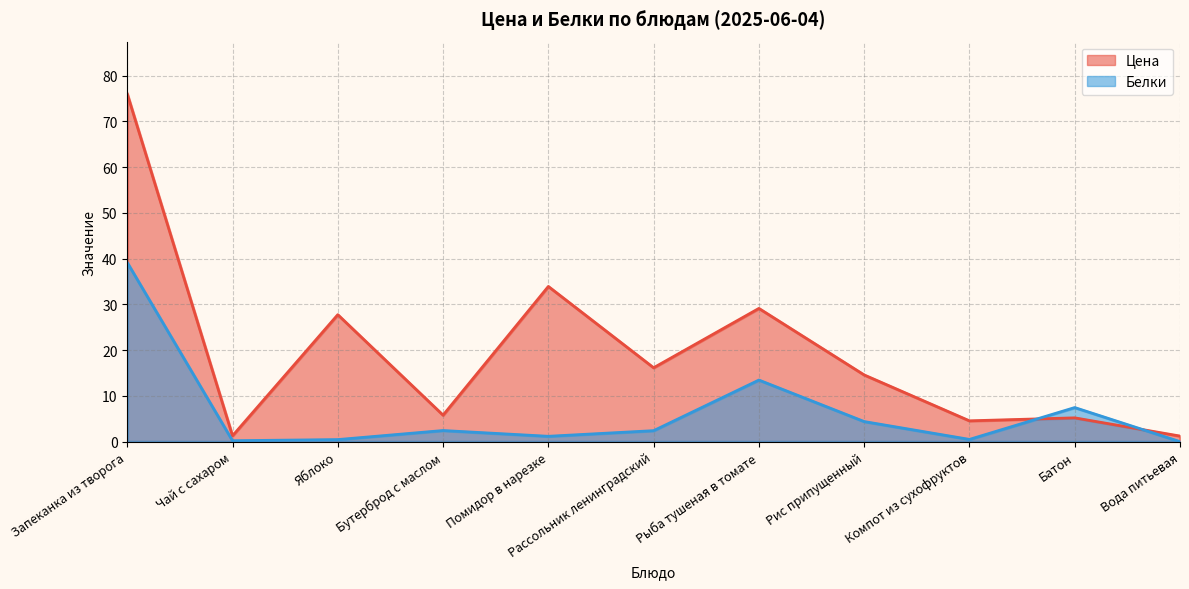

What position from the right is Помидор в нарезке?

7